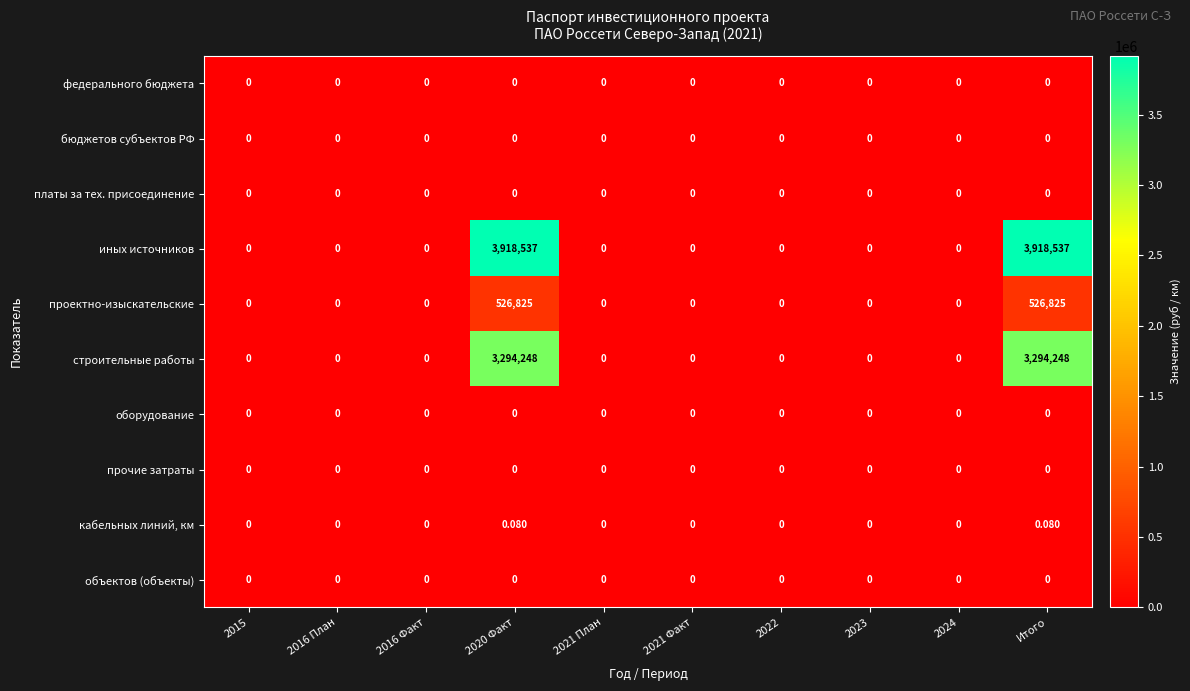

Which series has the largest total across all categories?

иных источников